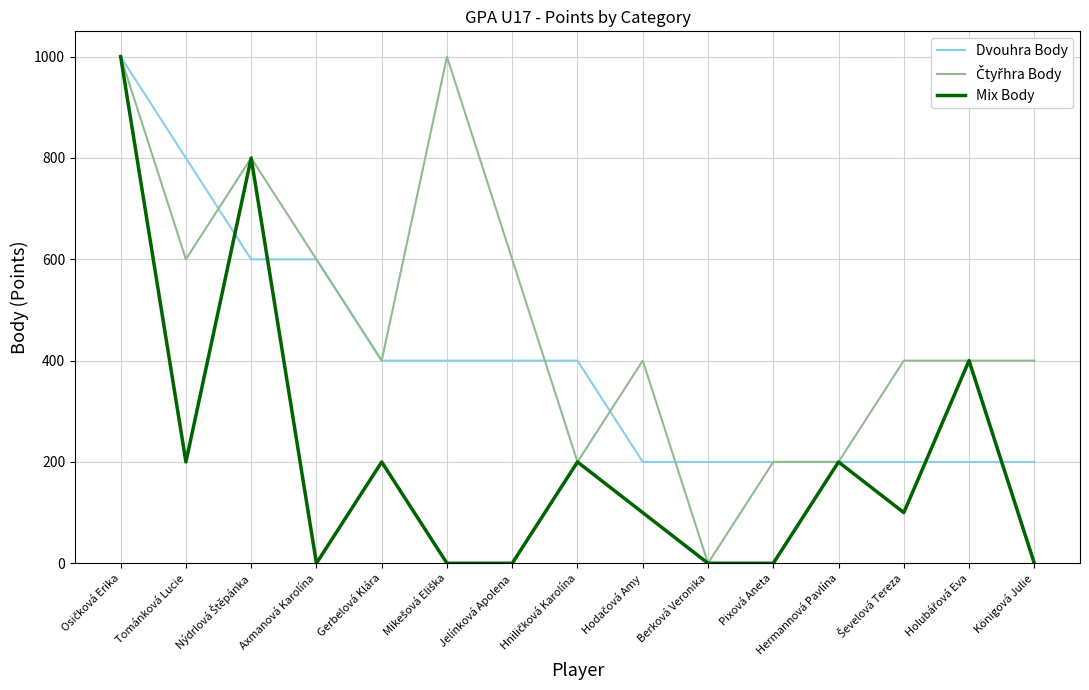

True or false: Mix Body and Dvouhra Body cross at least once.

True